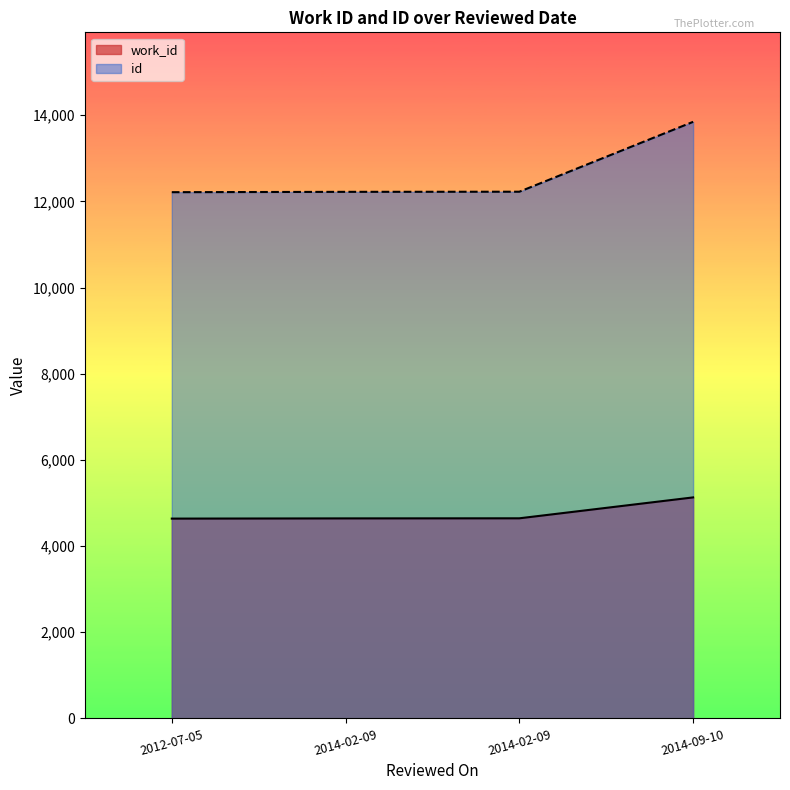

What is the difference between the second highest and minimum values in the work_id series?

7